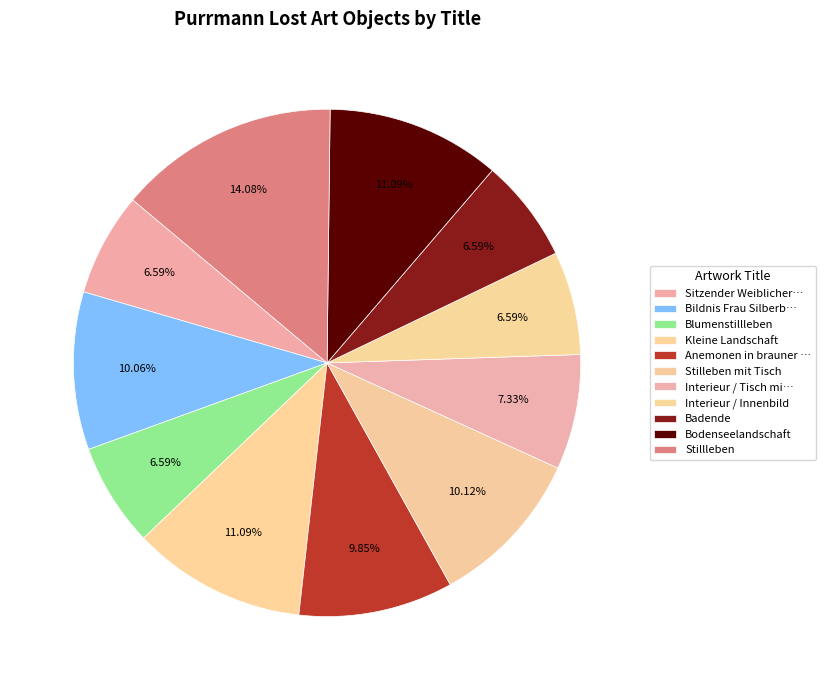

Count the number of slices in the pie.

11